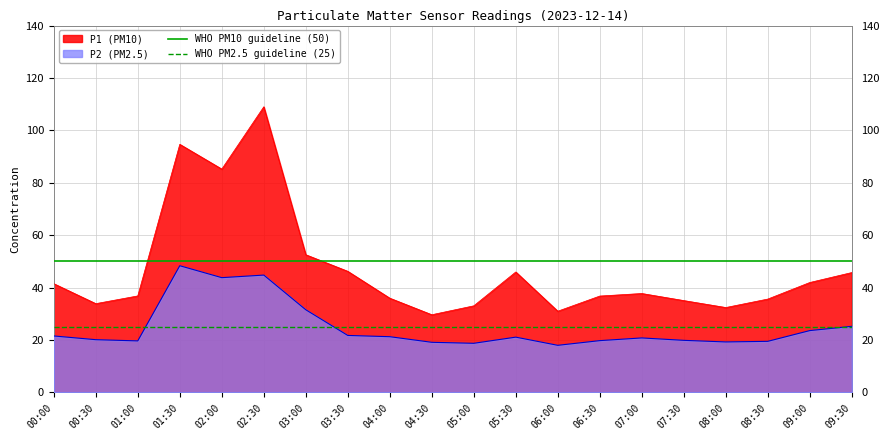

Is the value of P2 (PM2.5) at 07:30 greater than the value of P1 (PM10) at 09:30?

No